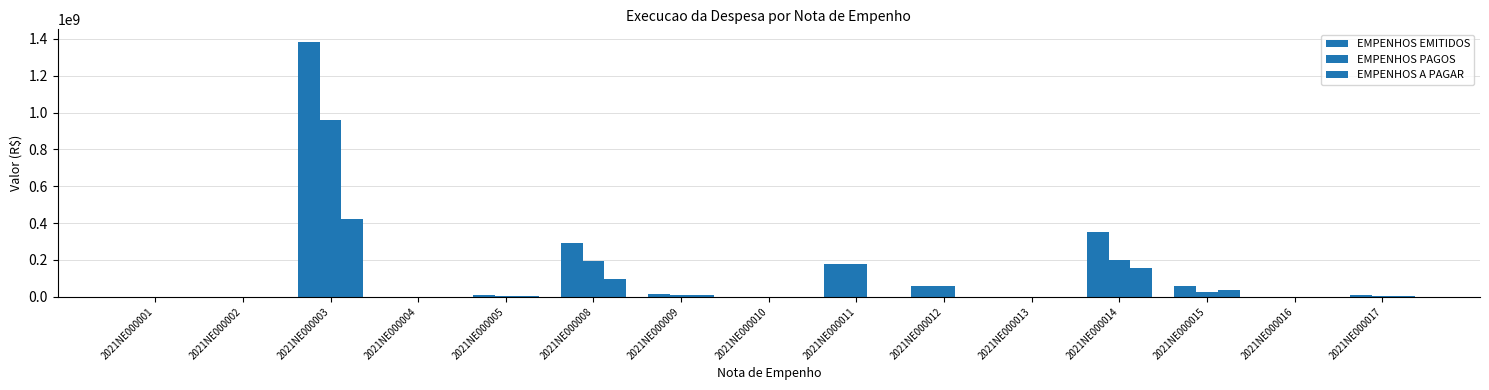

What is the sum of the EMPENHOS PAGOS values at 2021NE000012 and 2021NE000014?

257156180.7